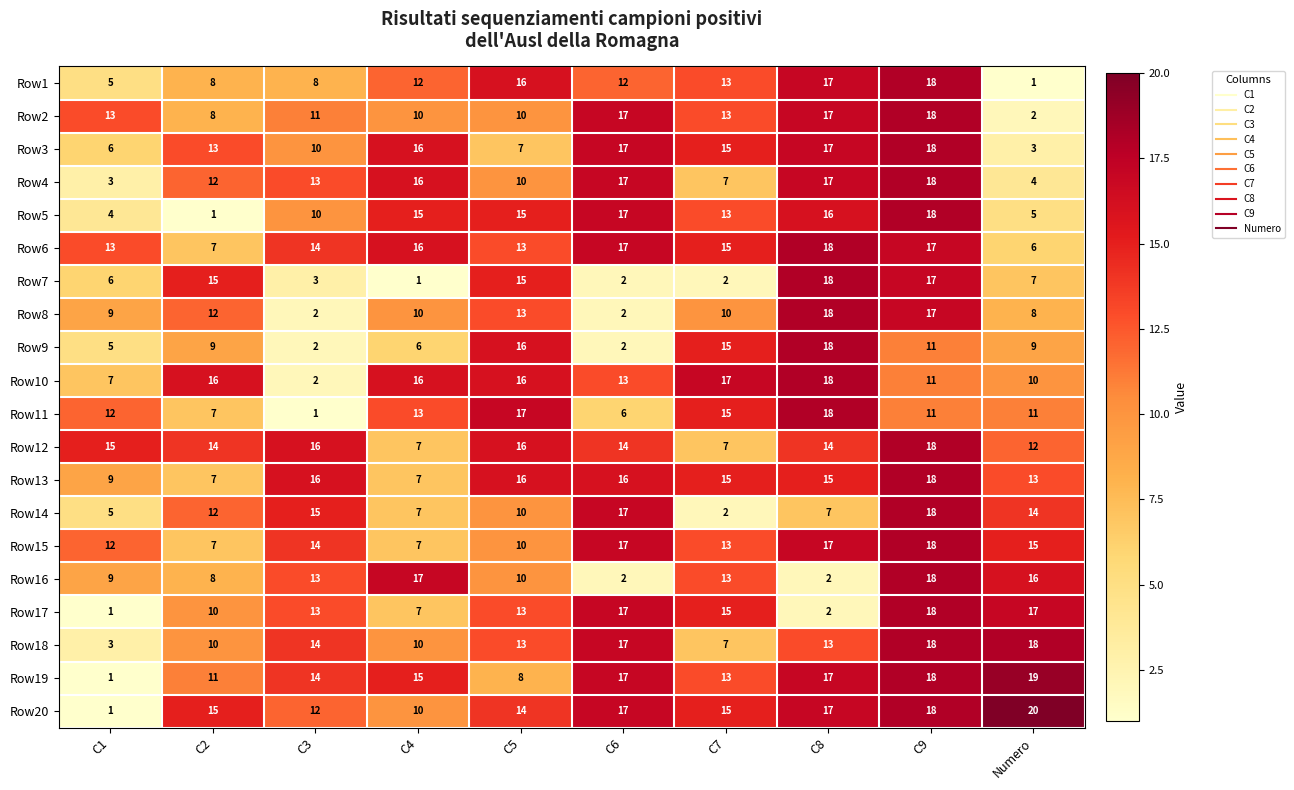

What is the sum of the Row14 values at C4 and C8?

14